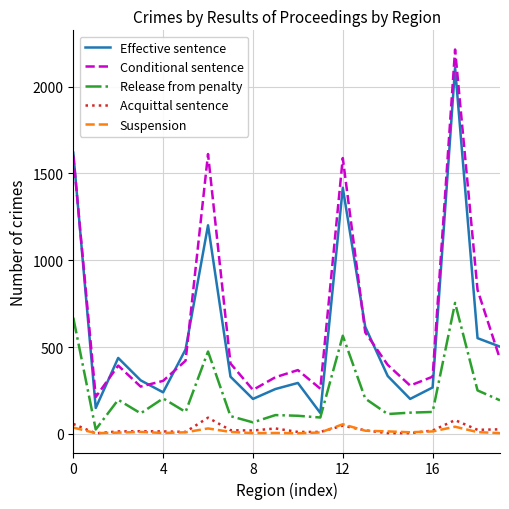

What is the highest value of the Acquittal sentence series?

93